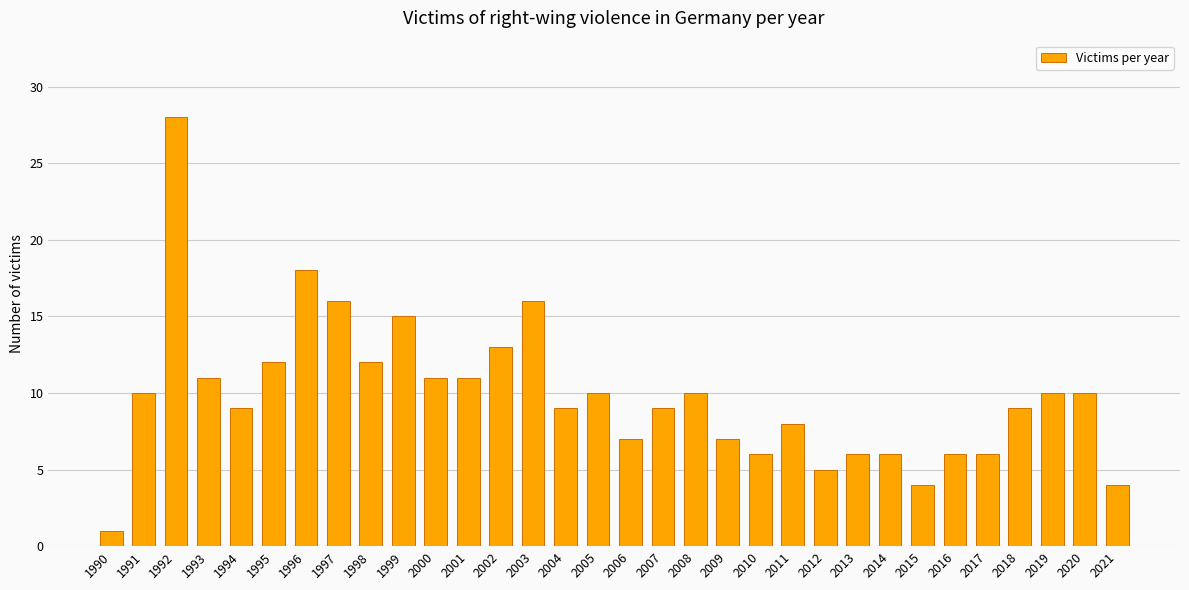

What is the change in value from 2000 to 2011?

-3